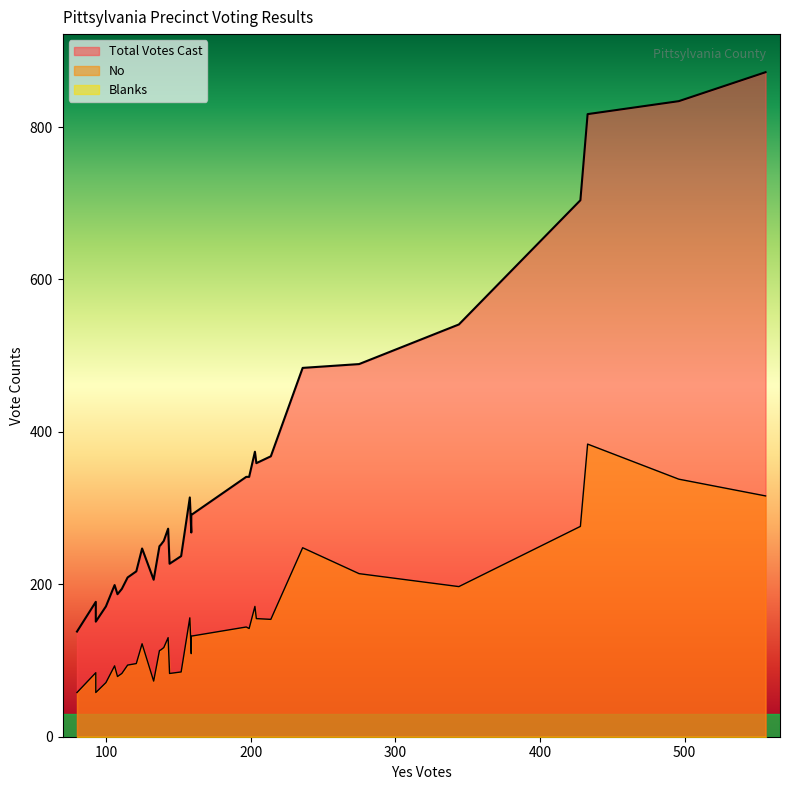

At which category does the chart reach its minimum across all series?

556